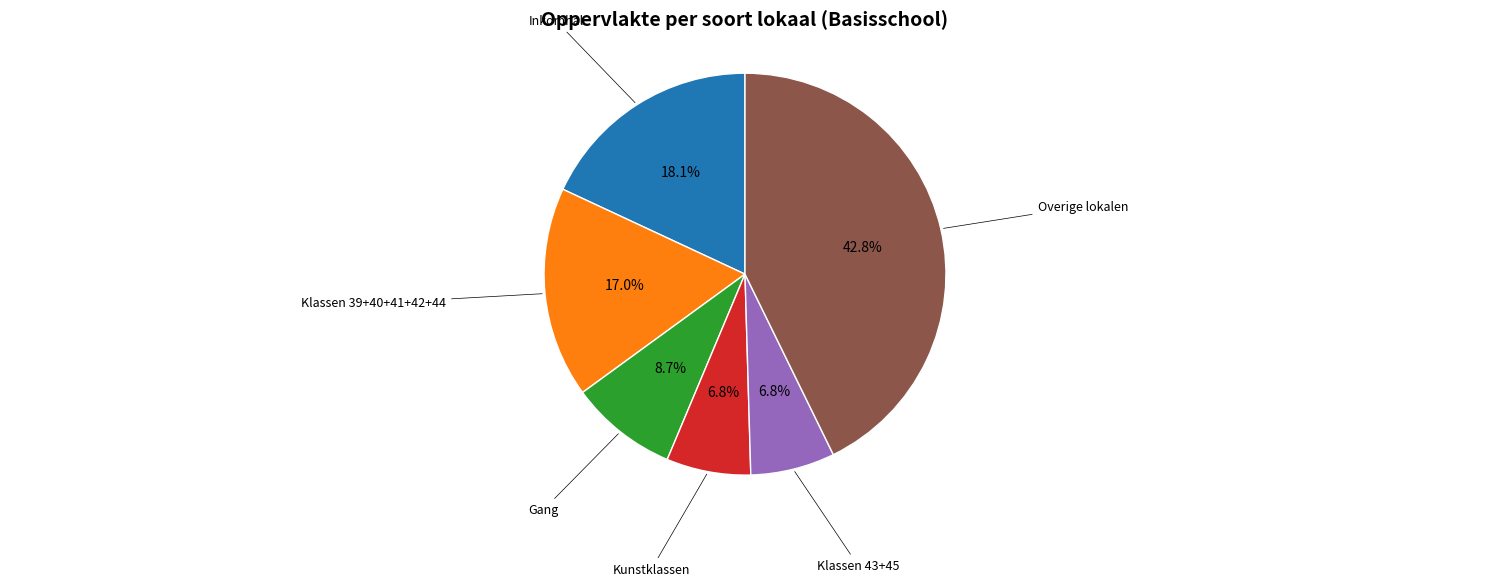

Is there any slice that represents more than half of the pie?

No